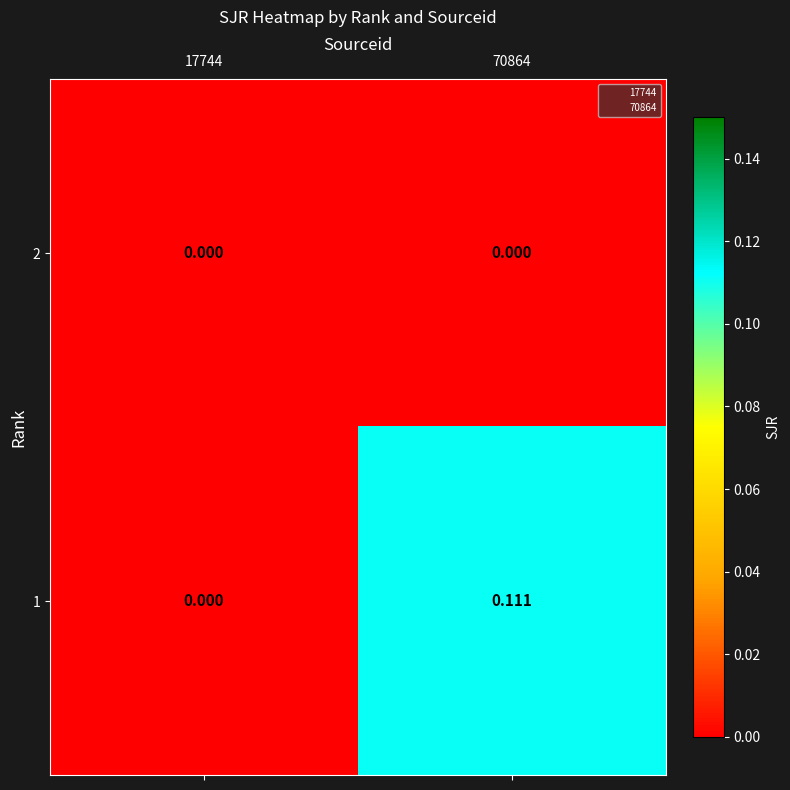

How many categories are shown in the chart?

2